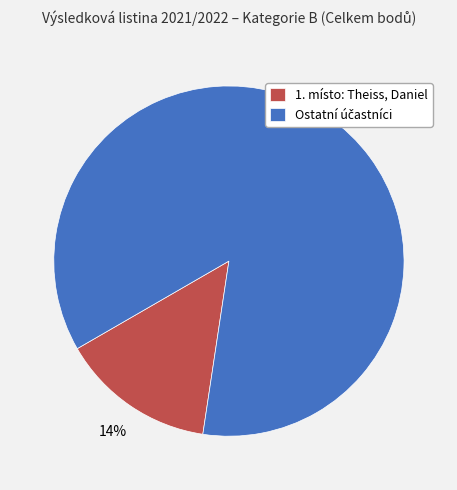

To the nearest percent, what is the average slice percentage?

50%